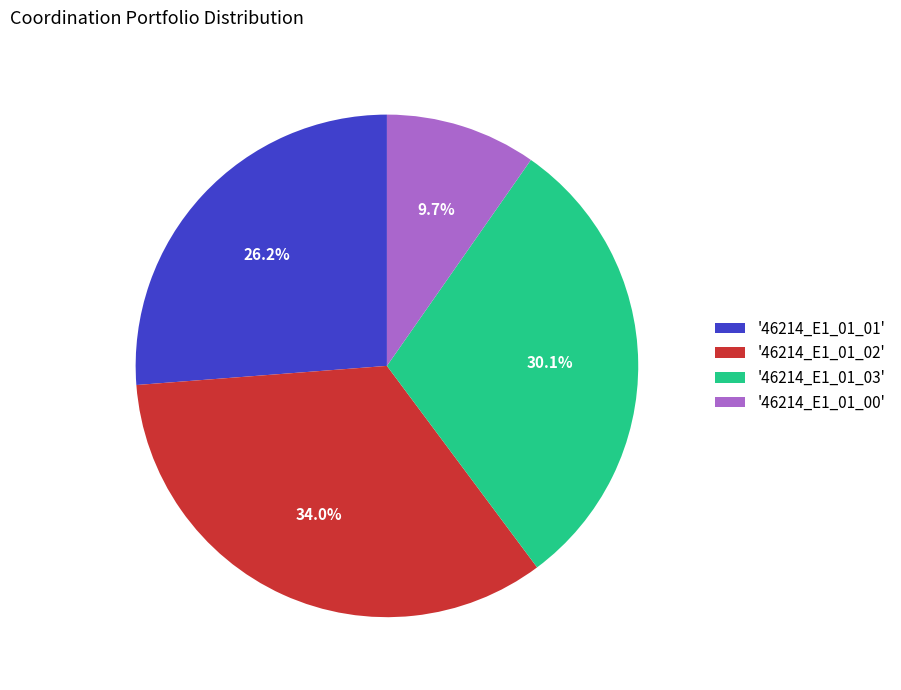

Combined, what portion of the pie is '46214_E1_01_03' and '46214_E1_01_02'?

64.1%